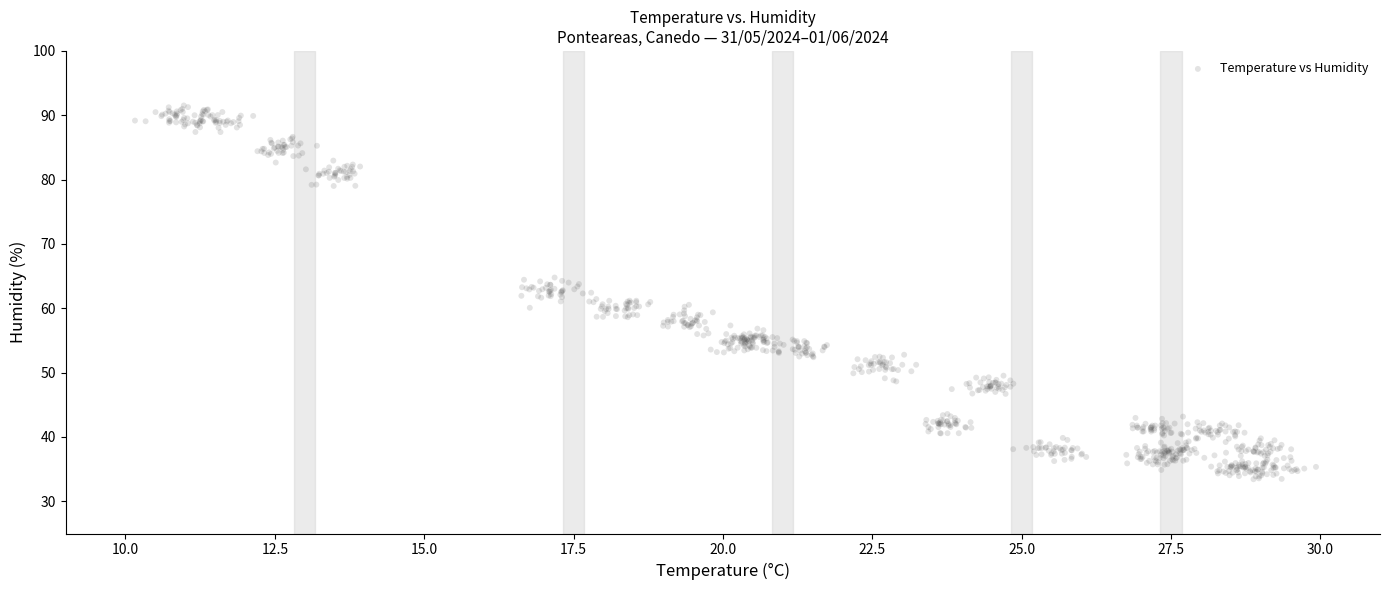

What is the range of Y values (max minus min)?

58.1